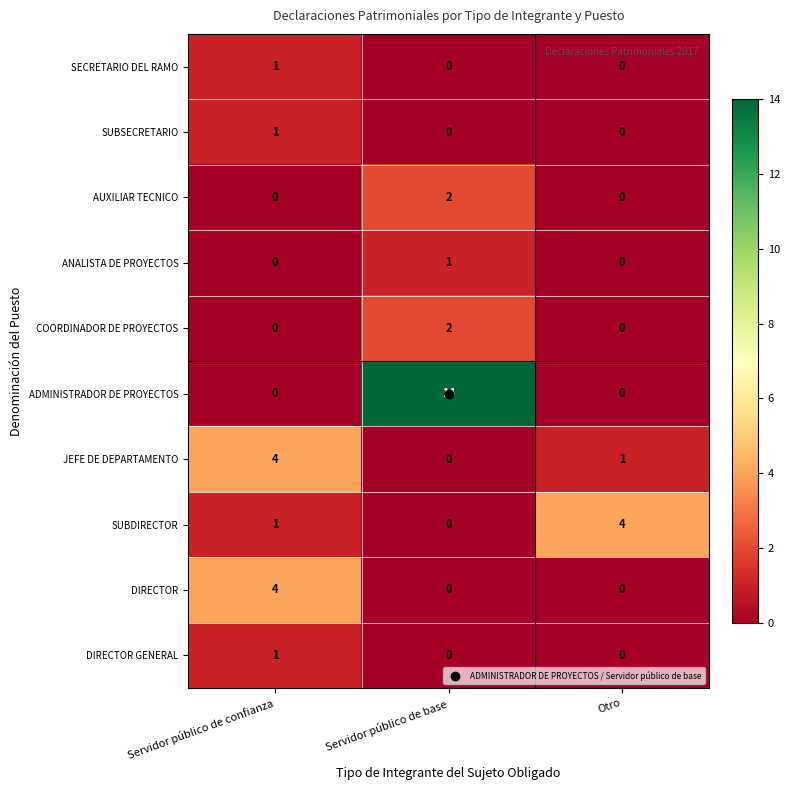

At how many categories does at least one series exceed 2?

3